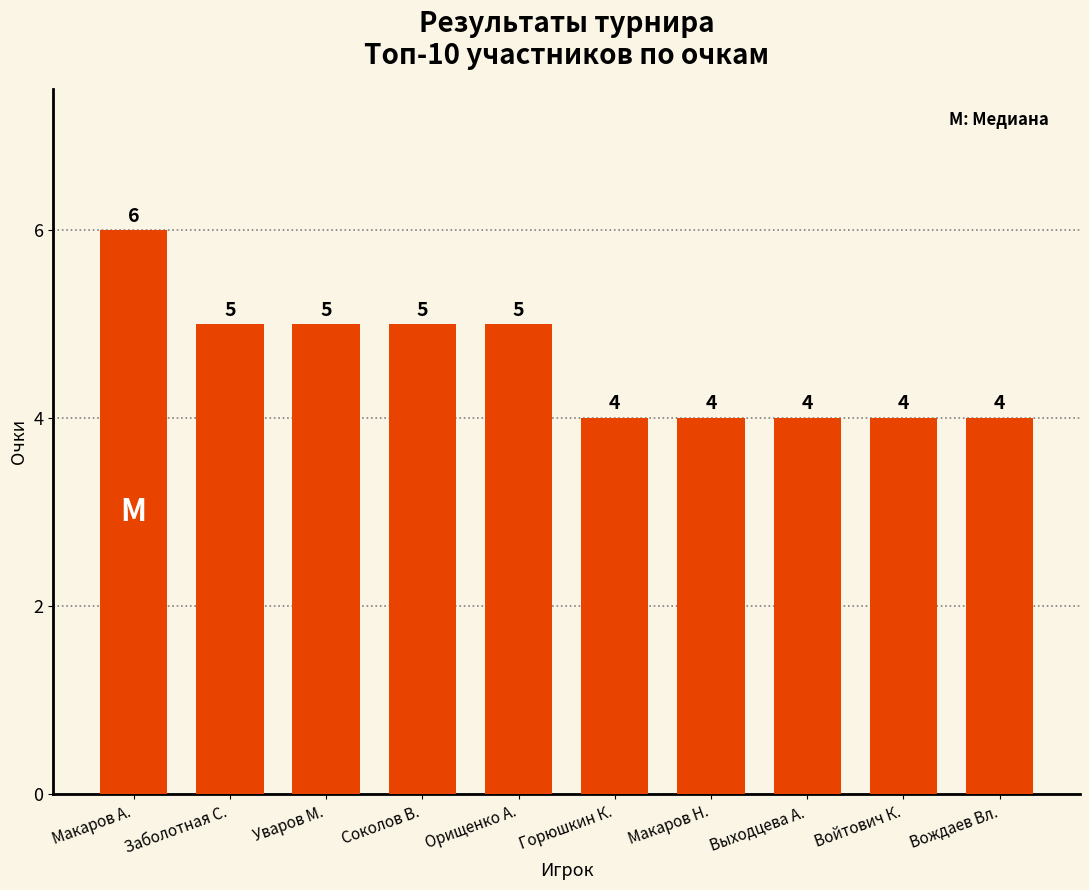

Does the chart contain stacked bars?

No